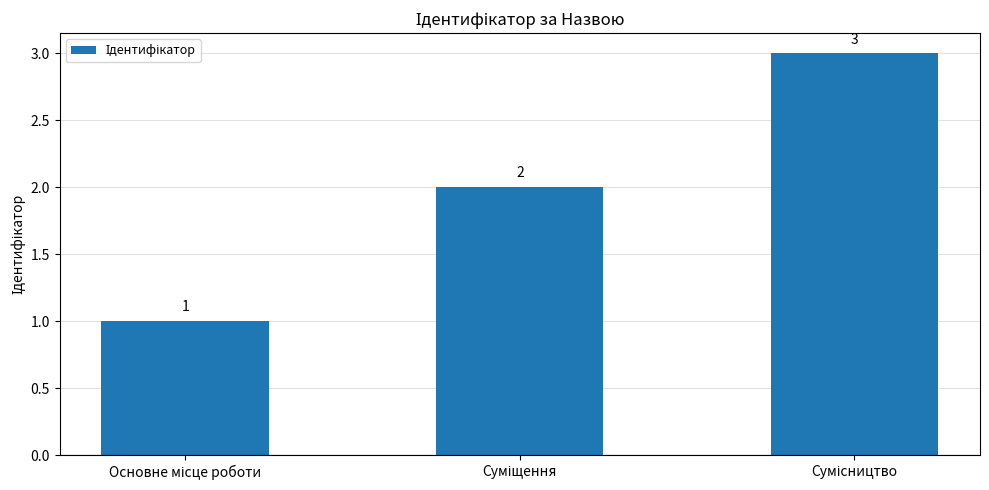

What is the smallest value displayed?

1